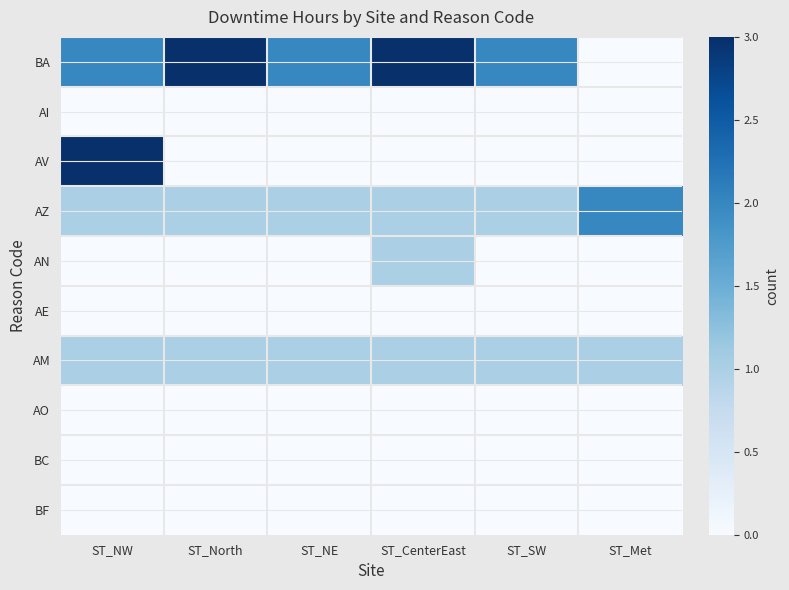

Between ST_CenterEast and ST_SW, which series saw the biggest shift?

BA